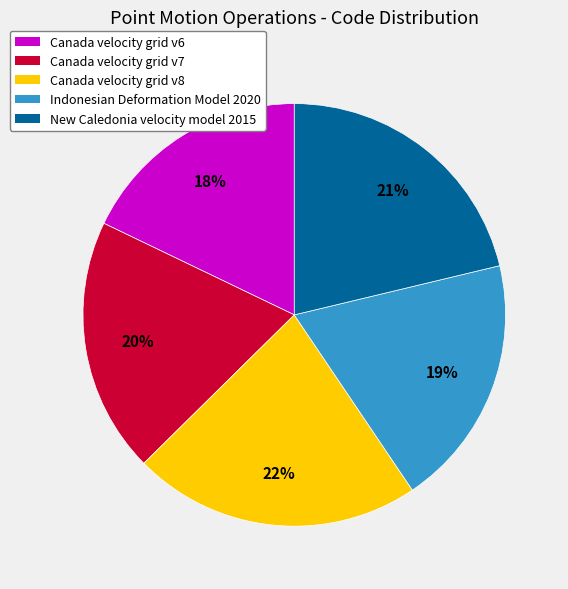

Which has a higher value, Canada velocity grid v8 or Canada velocity grid v6?

Canada velocity grid v8